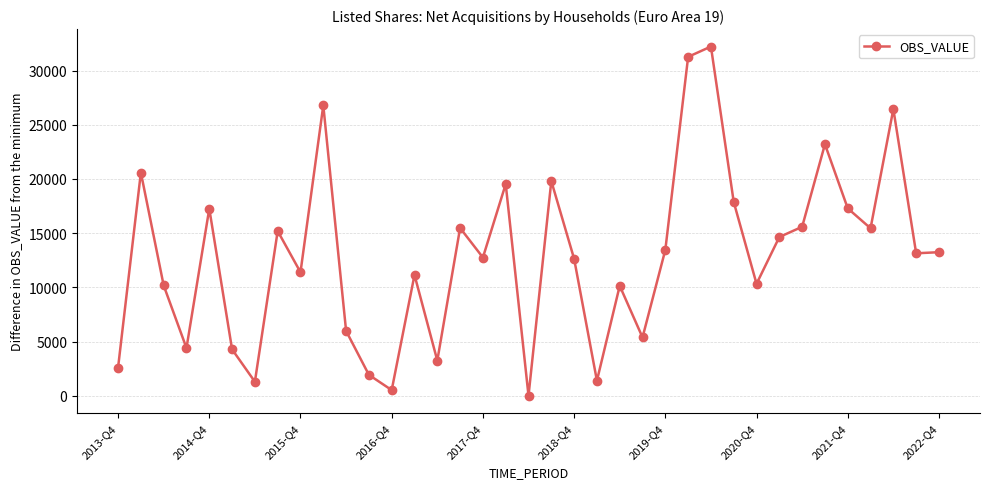

Does the chart have visible grid lines?

Yes